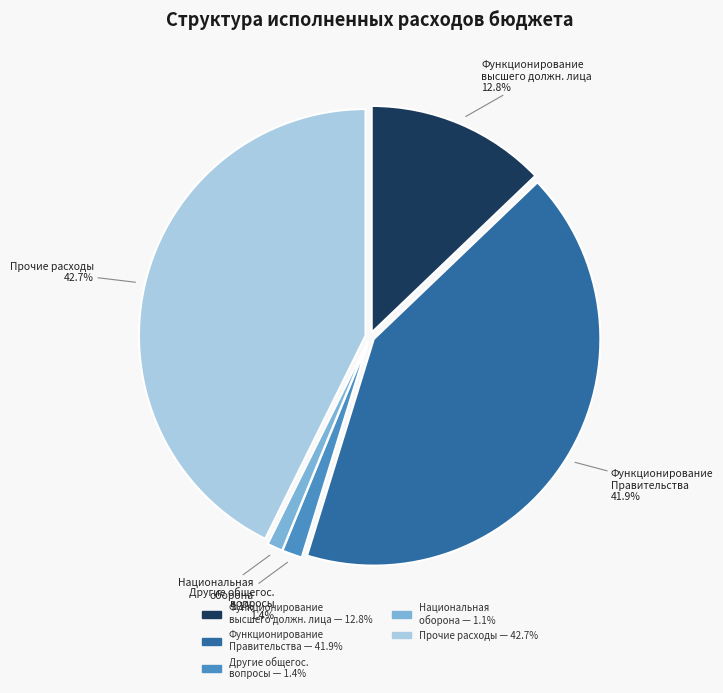

Is there a majority slice in this chart?

No